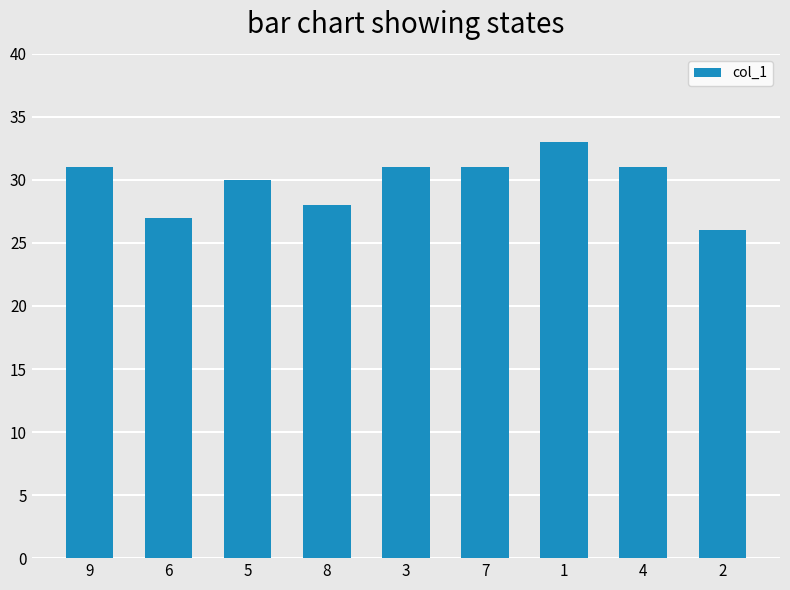

What is the difference between the maximum and minimum values?

7